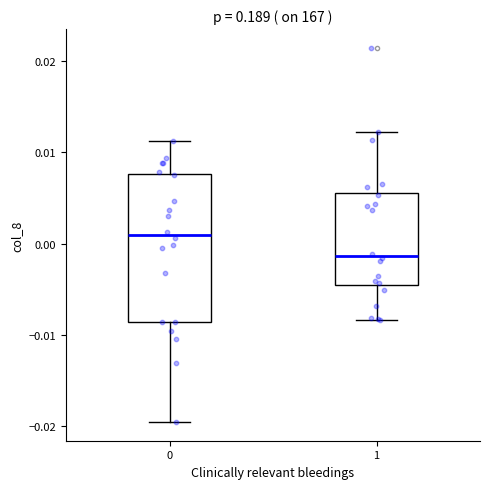

Comparing the boxes themselves (not the whiskers), which one is the tallest?

0